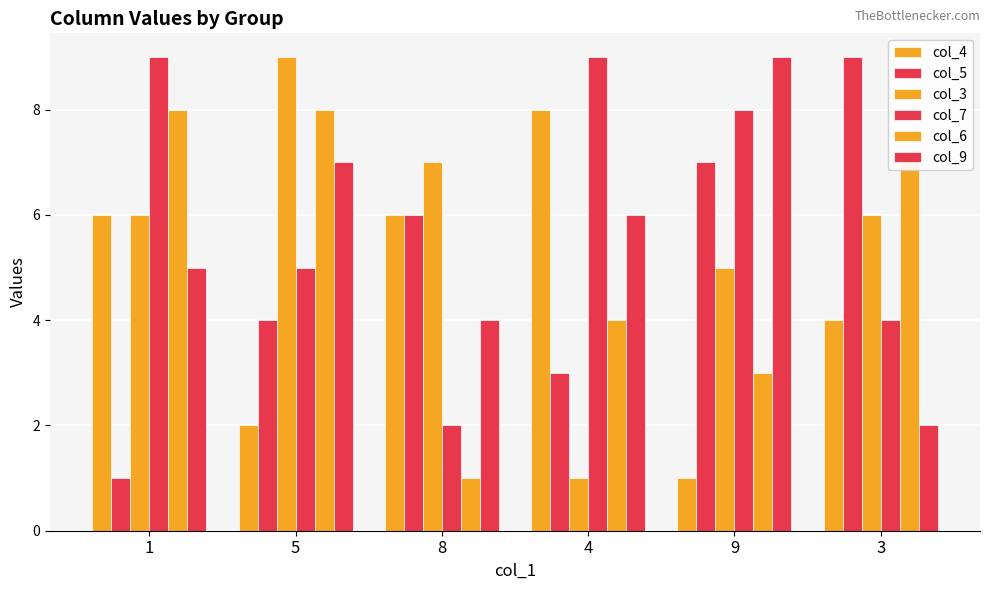

What is the greatest value displayed?

9